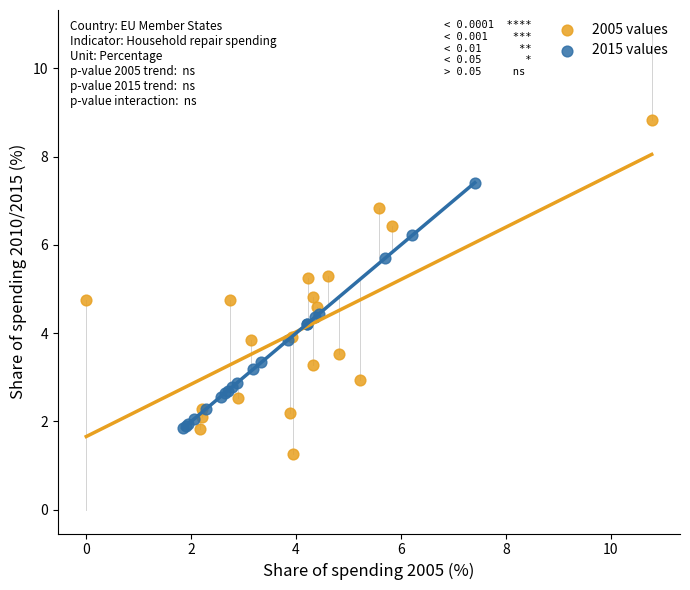

Which series has the largest Y range (max minus min)?

2005 values